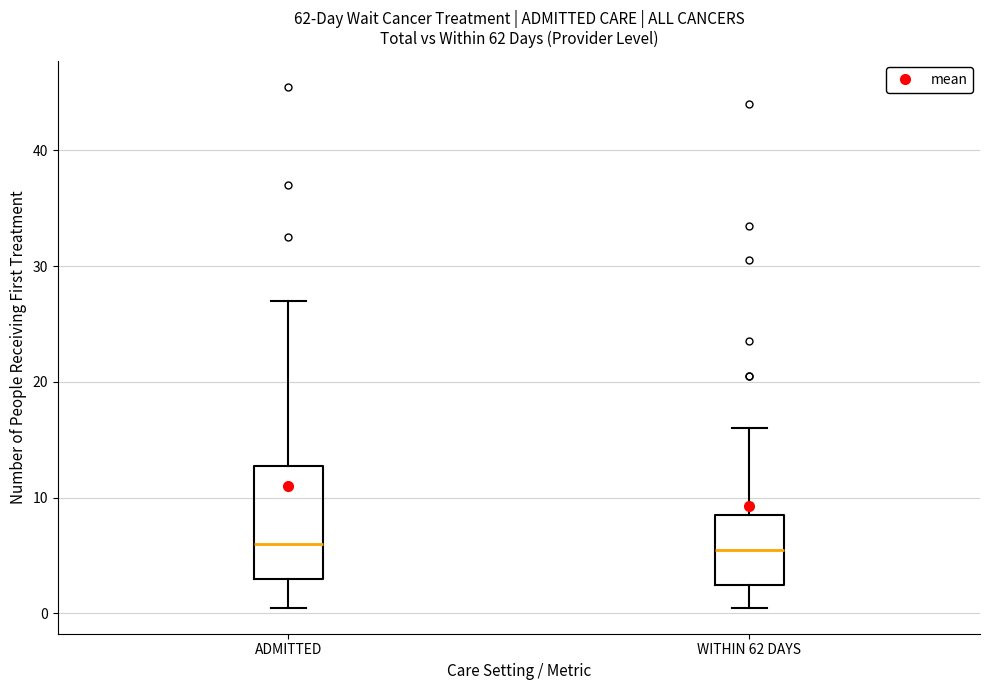

Reading left to right, transcribe this box plot: for each box, give where its median line is, the range the box spans, and where its two whiskers end, as read against the y-axis. The values are not printed on the chart, so give them approximately, as read against the axis.

ADMITTED: median 6, box 3 to 13, whiskers 1 to 27
WITHIN 62 DAYS: median 6, box 3 to 9, whiskers 1 to 16